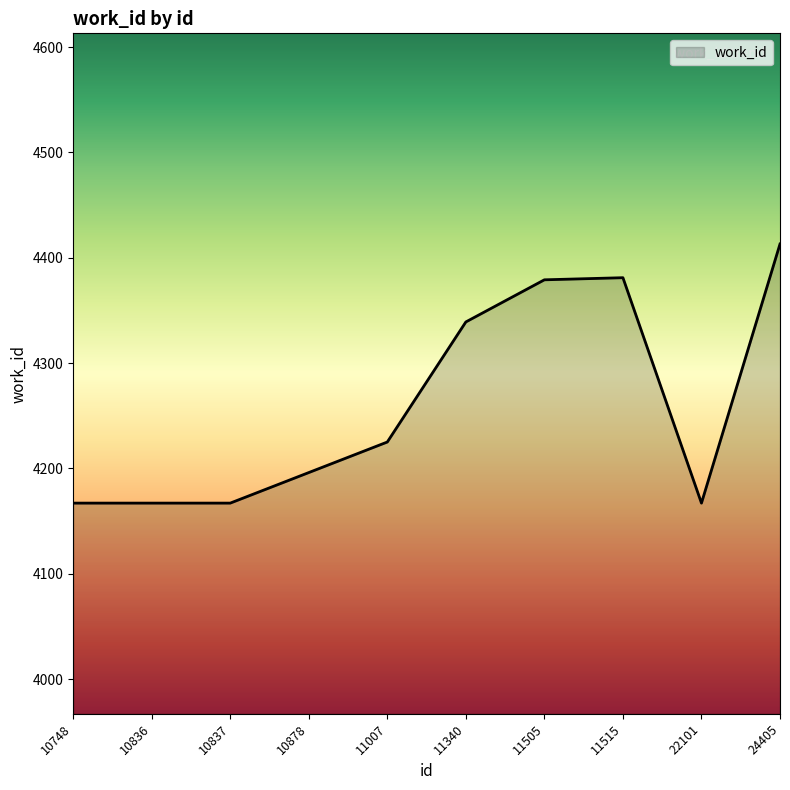

At which category does the chart reach its peak across all series?

24405